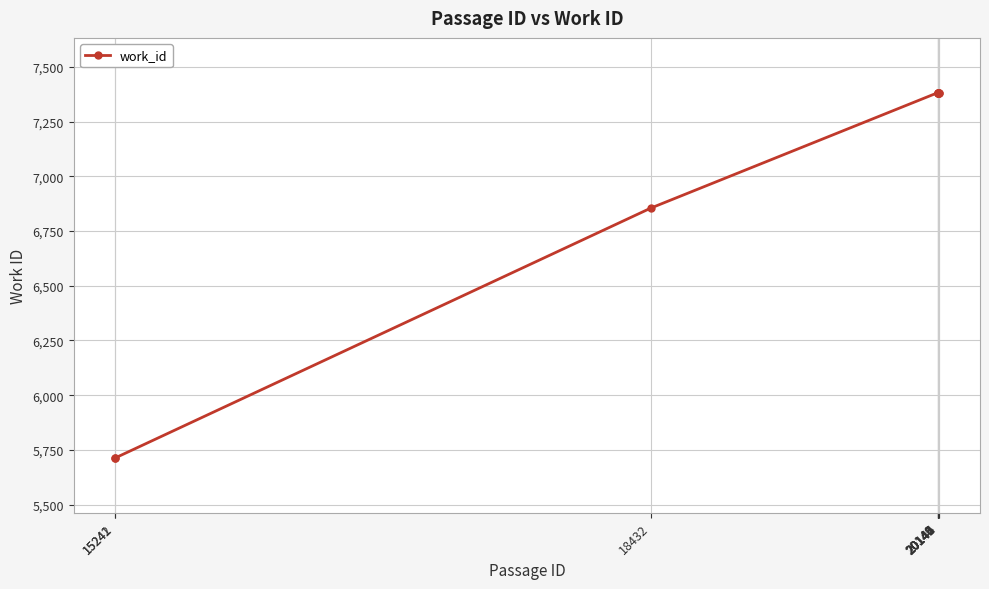

Does the chart have visible grid lines?

Yes